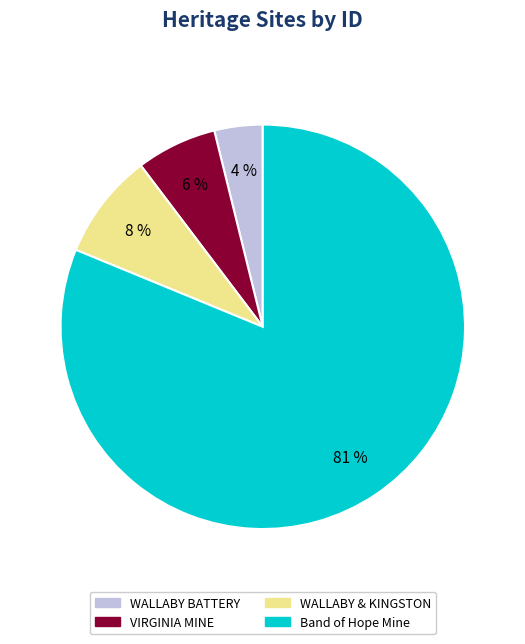

To the nearest percent, what is the average slice percentage?

25%